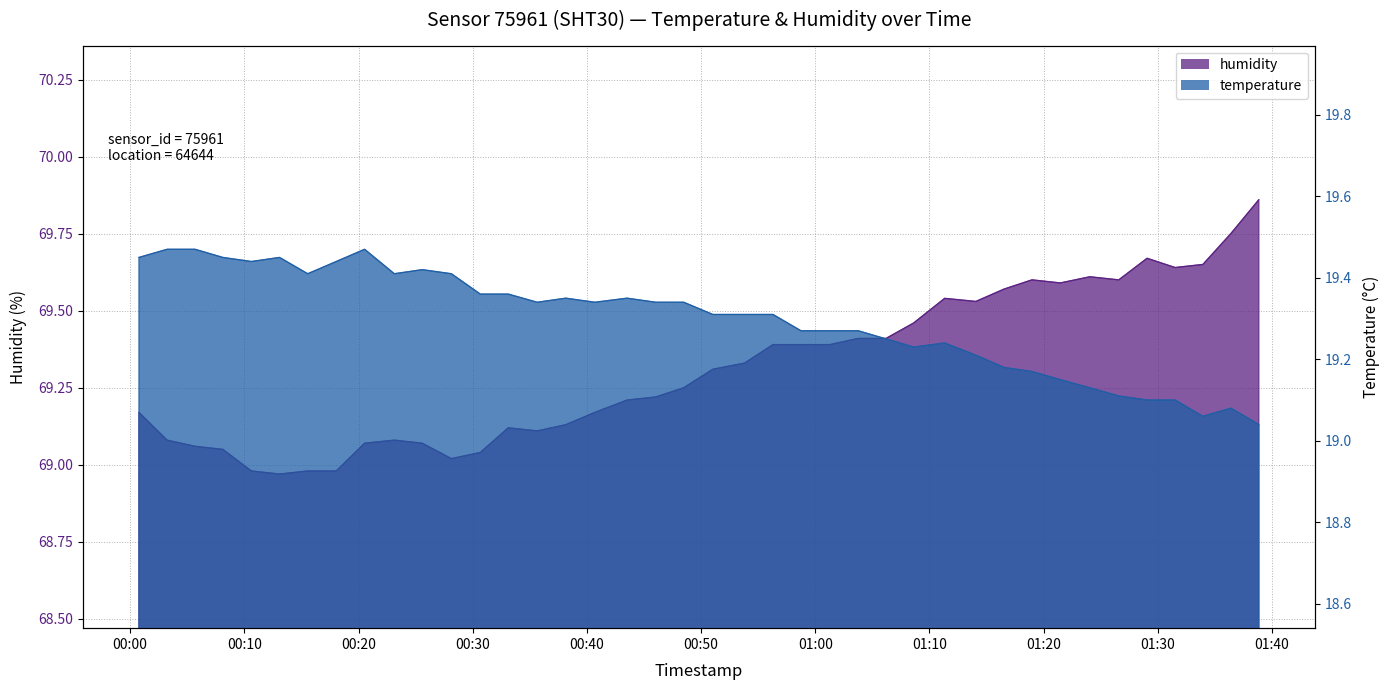

At how many categories does at least one series exceed 28?

40